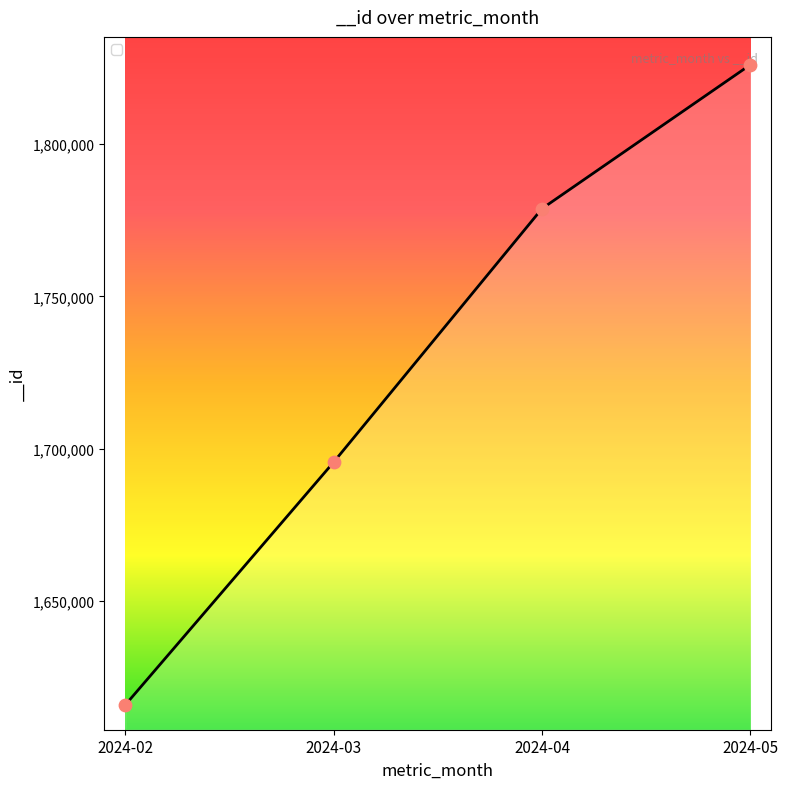

What is the ratio of the value at 2024-02 to the value at 2024-04?

0.9